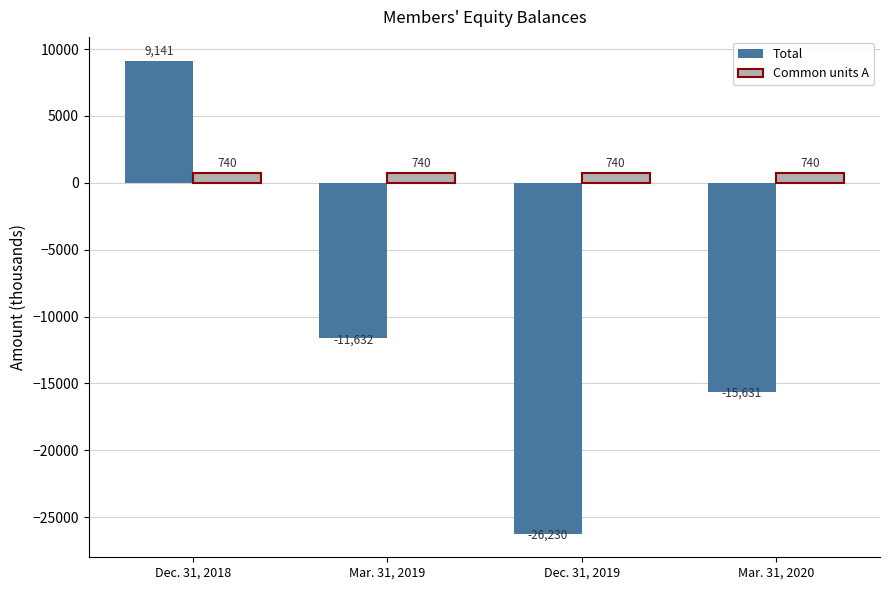

What is the sum of the Common units A values at Dec. 31, 2019 and Mar. 31, 2019?

1480